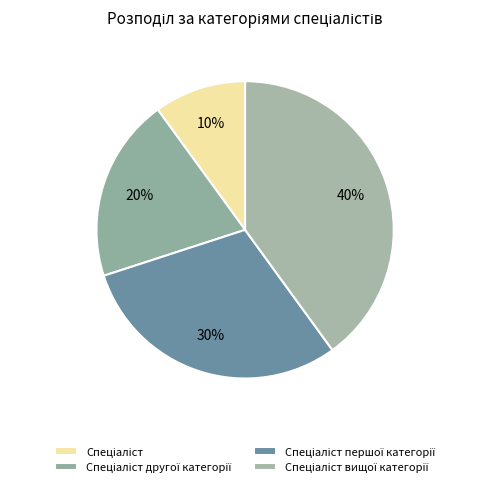

Is it true that Спеціаліст другої категорії is 27% of the pie?

False